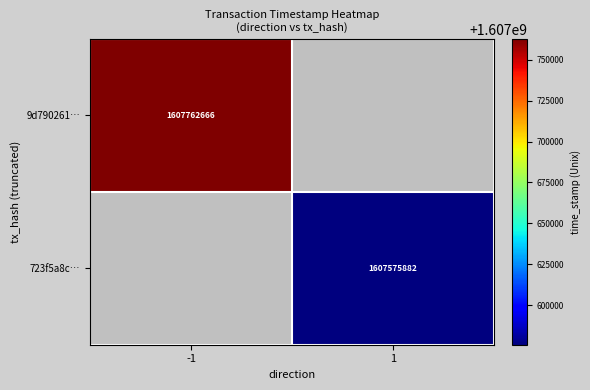

Is it true that 723f5a8c… equals 729276713 at 1?

False